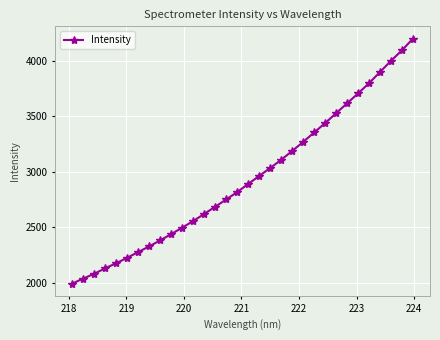

True or false: the data has more than 2 interior local peaks.

False